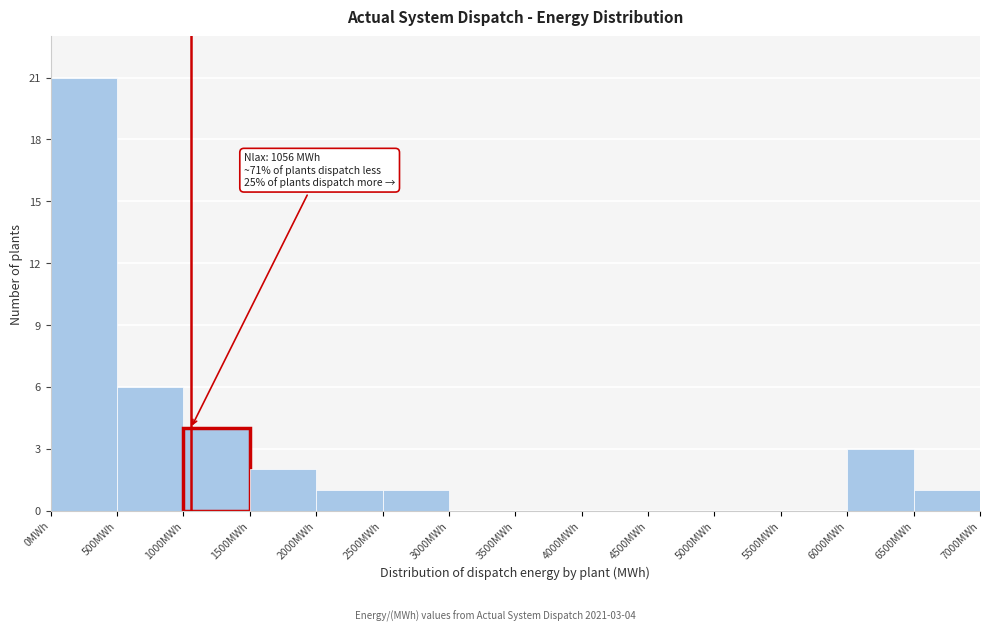

Over which range of the x-axis is the bar tallest?

0 to 500